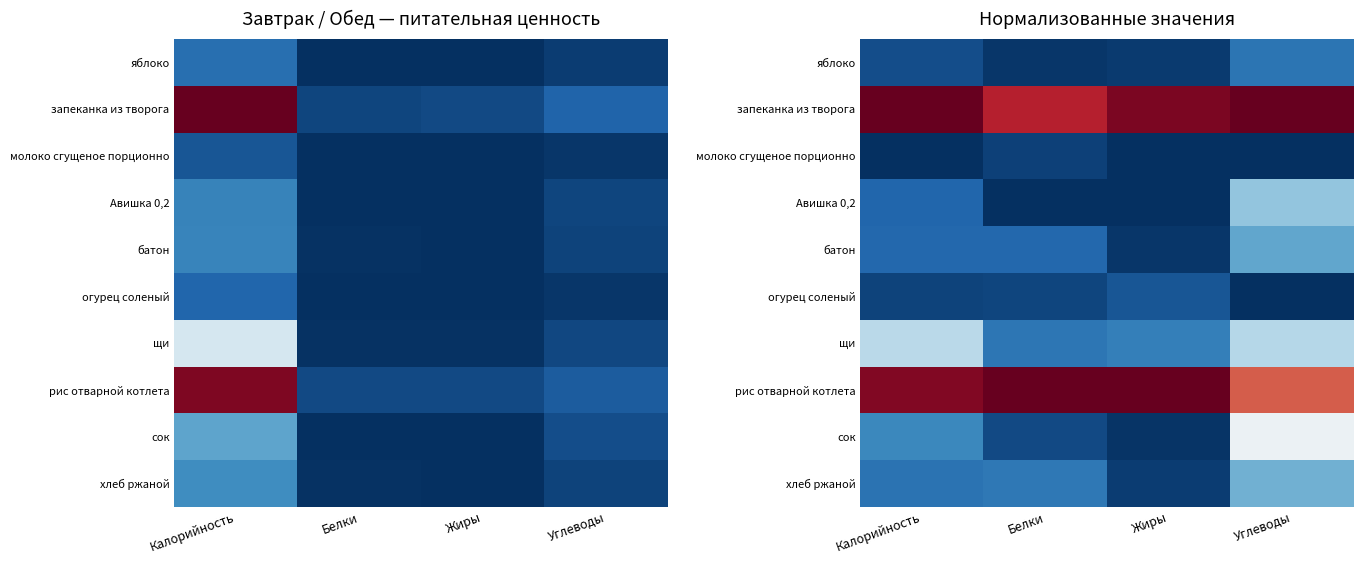

At how many categories does at least one series exceed 0?

4